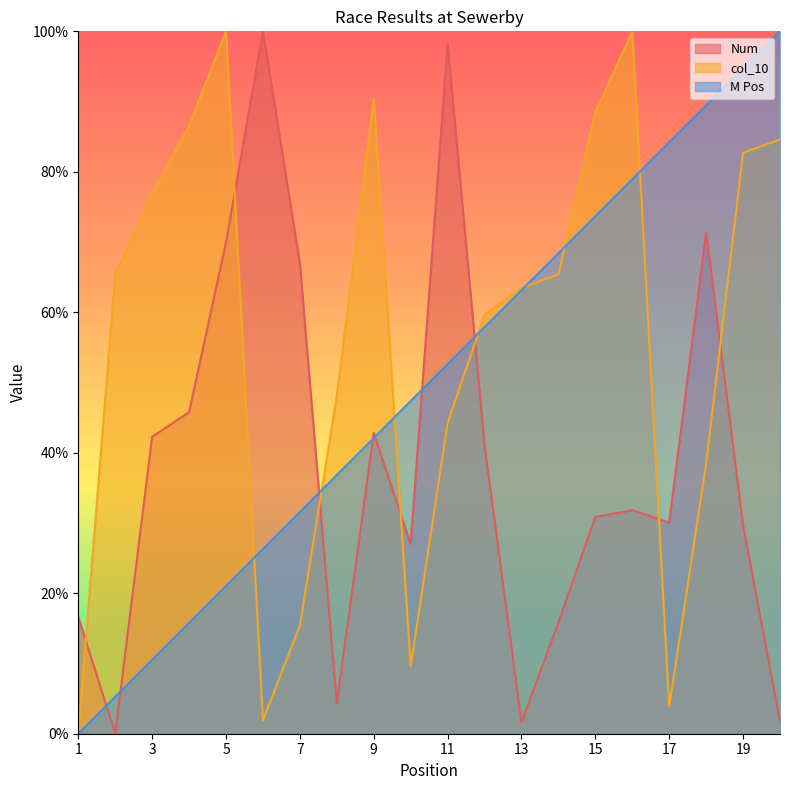

Reading left to right, list all the values displayed in this chart.

Num: 16.6	0.0	42.3	45.8	69.9	100.0	67.0	4.3	42.8	27.0	98.3	41.1	1.6	15.8	30.9	31.8	30.1	71.4	29.7	1.7
col_10: 0.0	65.4	76.9	86.5	100.0	1.9	15.4	48.1	90.4	9.6	44.2	59.6	63.5	65.4	88.5	100.0	3.8	38.5	82.7	84.6
M Pos: 0.0	5.3	10.5	15.8	21.1	26.3	31.6	36.8	42.1	47.4	52.6	57.9	63.2	68.4	73.7	78.9	84.2	89.5	94.7	100.0